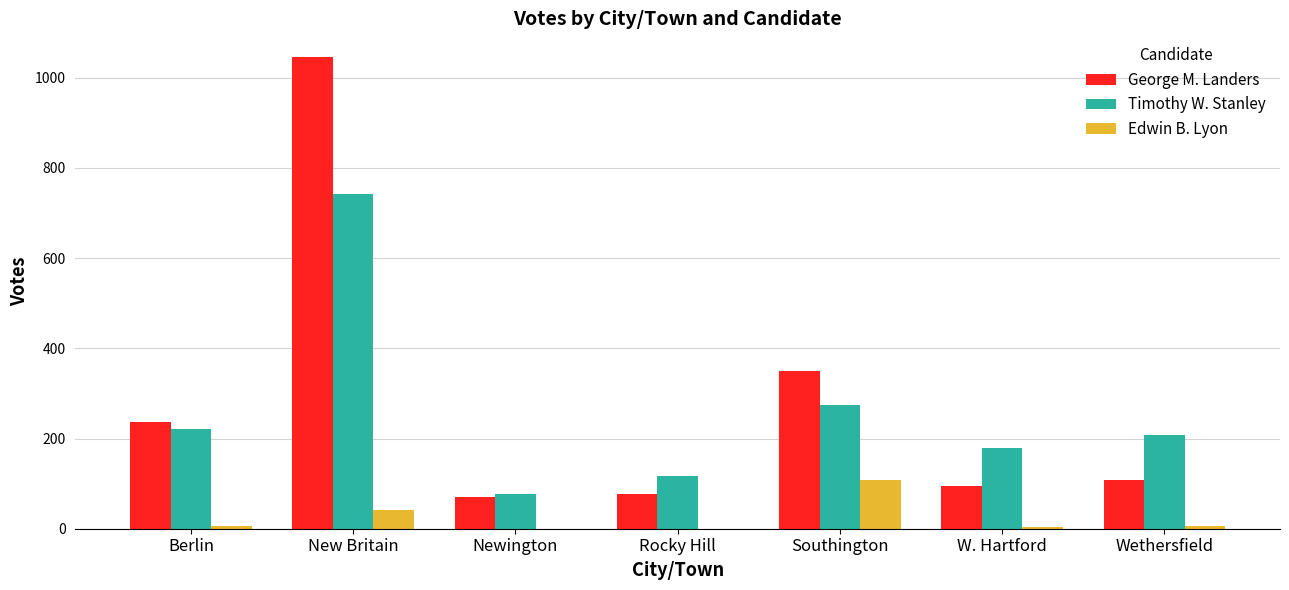

Which category has the highest value in the George M. Landers series?

New Britain